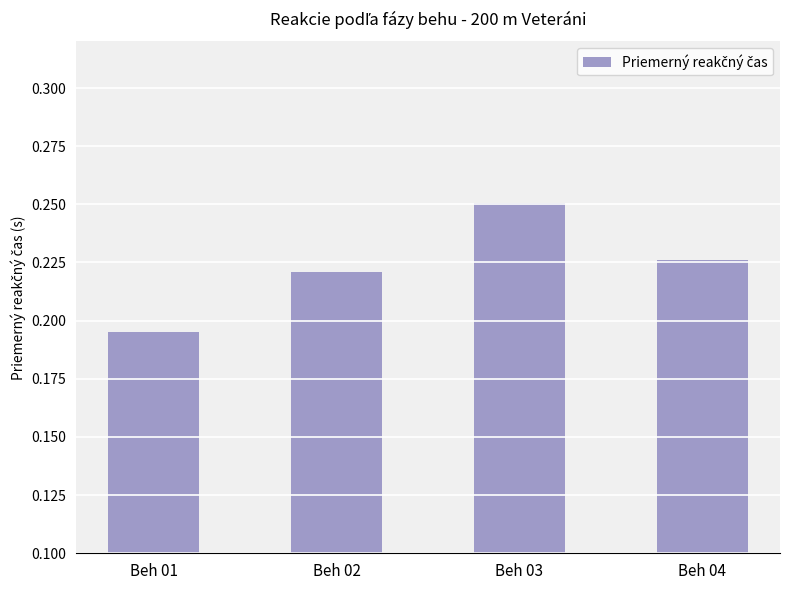

Count the values in the range 0 to 1.

4